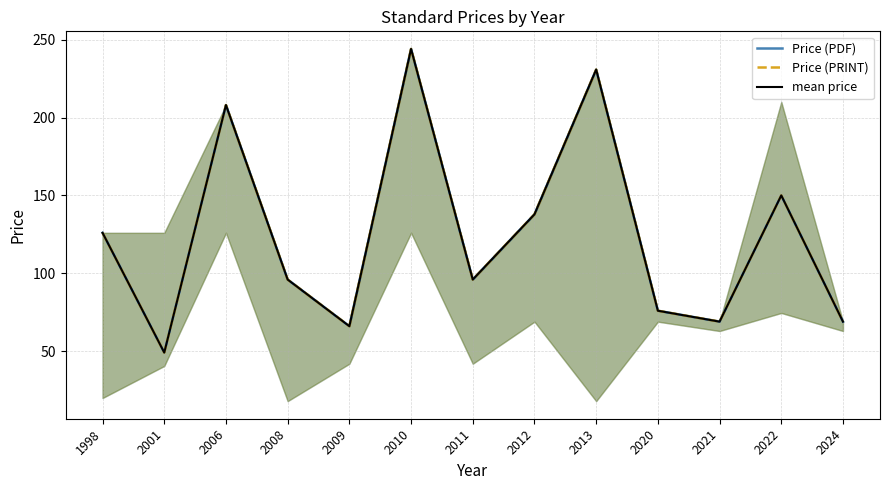

How many data points in Price (PRINT) are above 96?

6